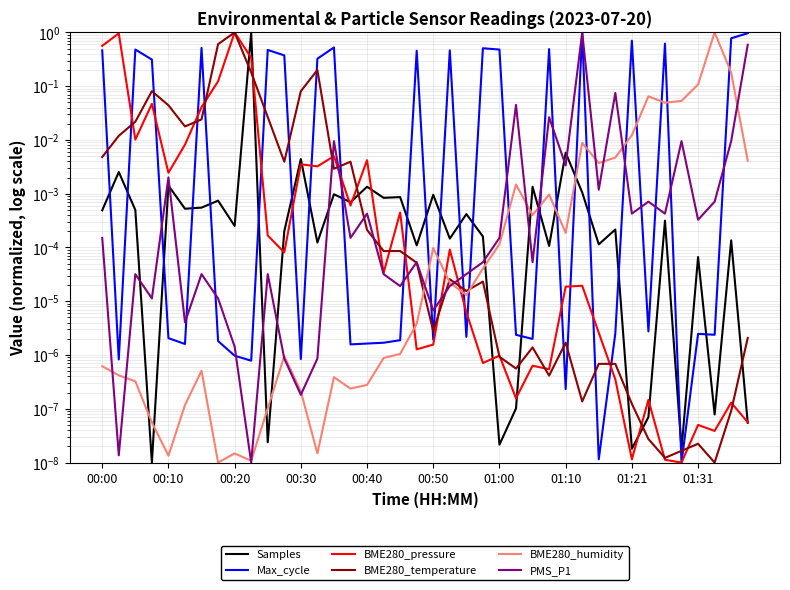

How many interior local valleys does the Max_cycle series have?

13